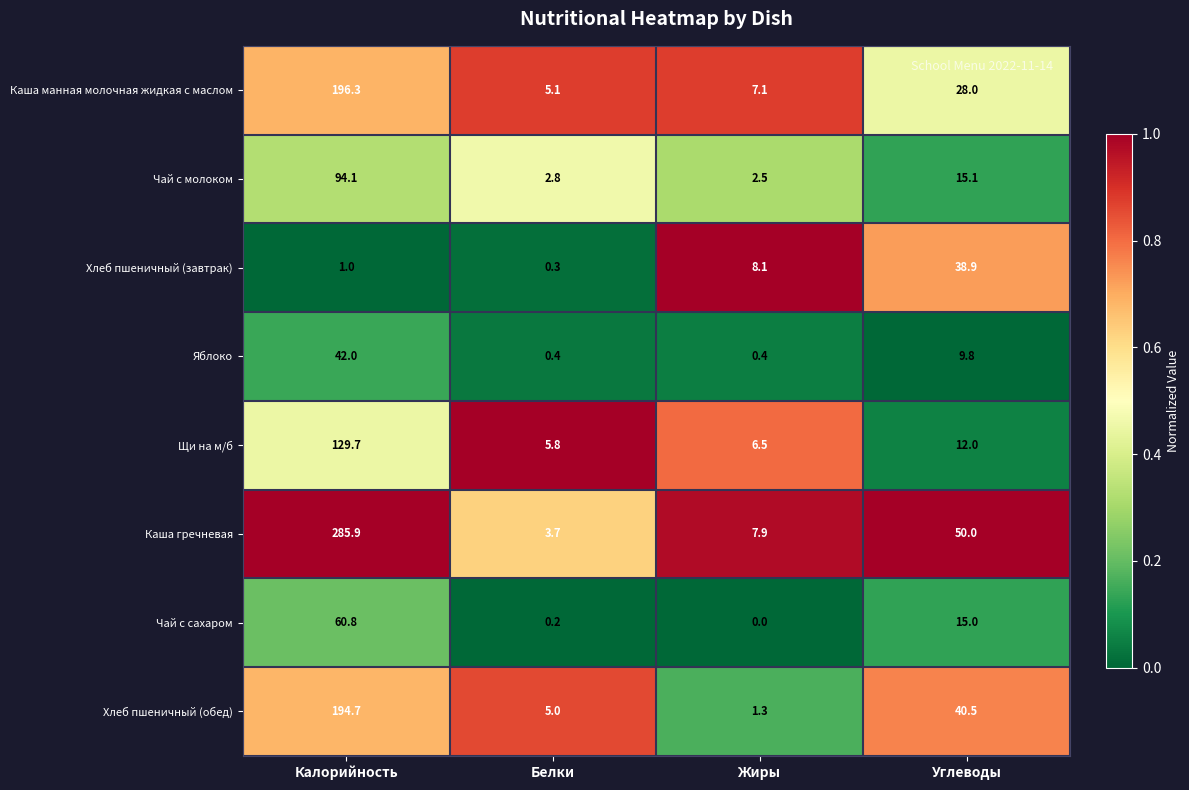

Which label corresponds to the smallest value in the chart?

Жиры